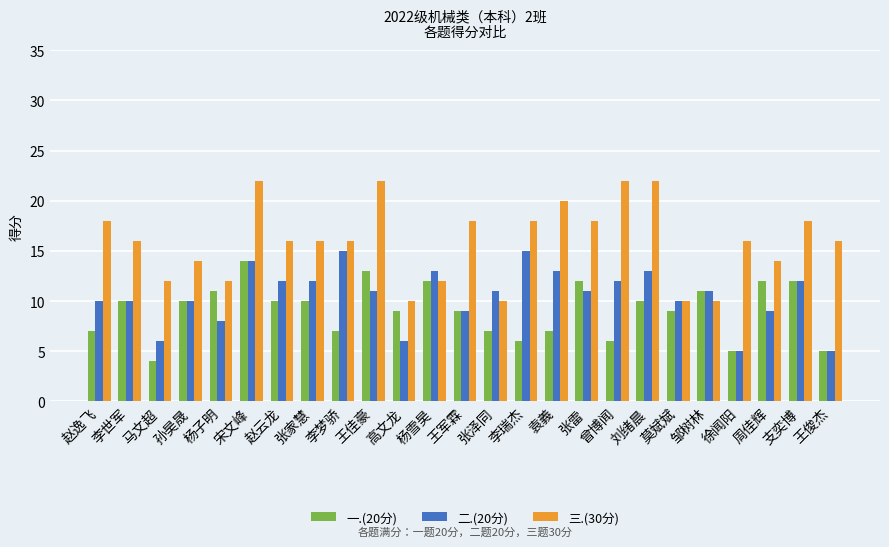

List the series in order of their overall mean, lowest first.

一.(20分), 二.(20分), 三.(30分)